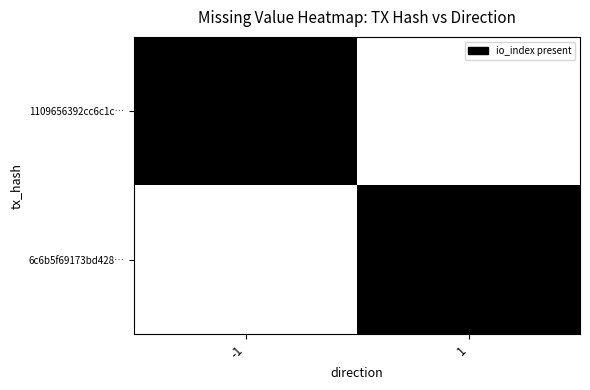

Which has a higher value, -1 or 1?

-1